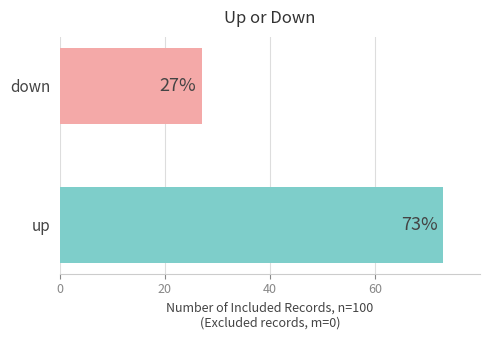

What is the sum of all values?

100